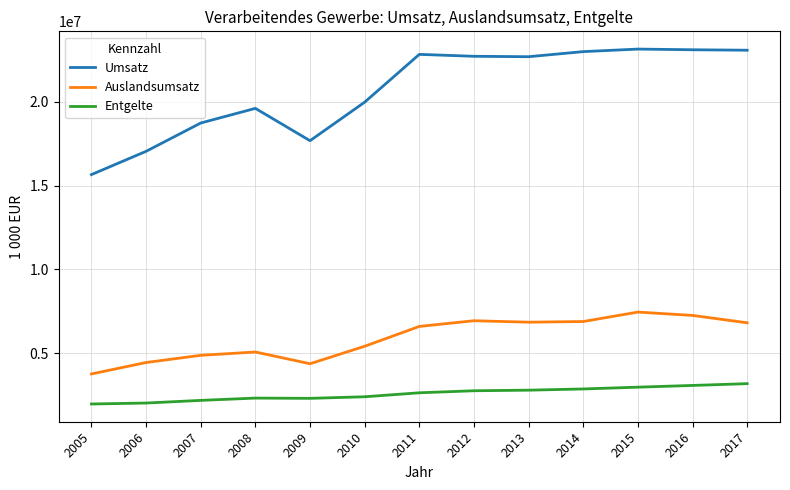

How many categories are shown in the chart?

13